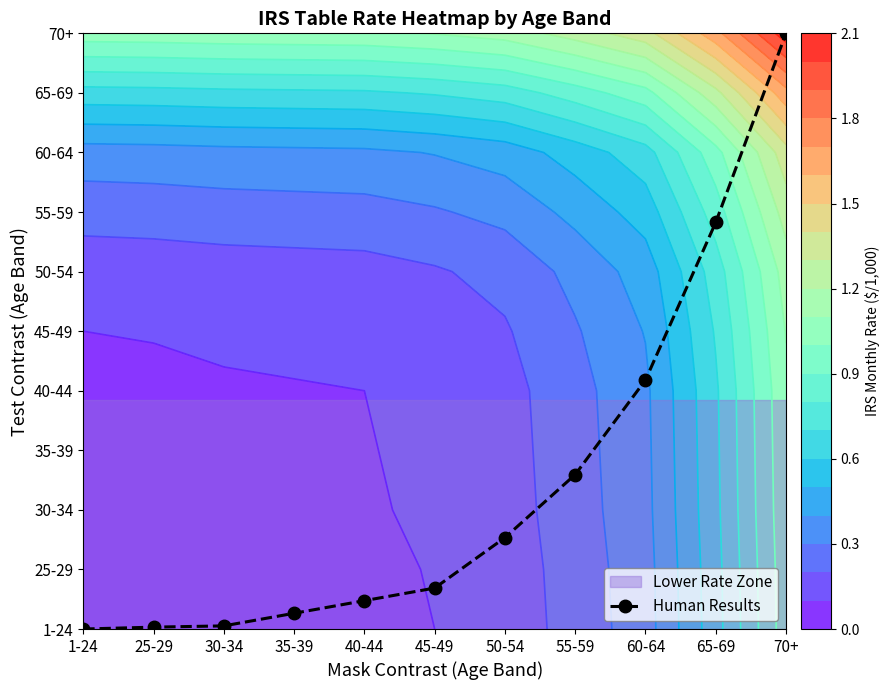

The chart shows a value of 0.7 at 45-49. True or false?

True